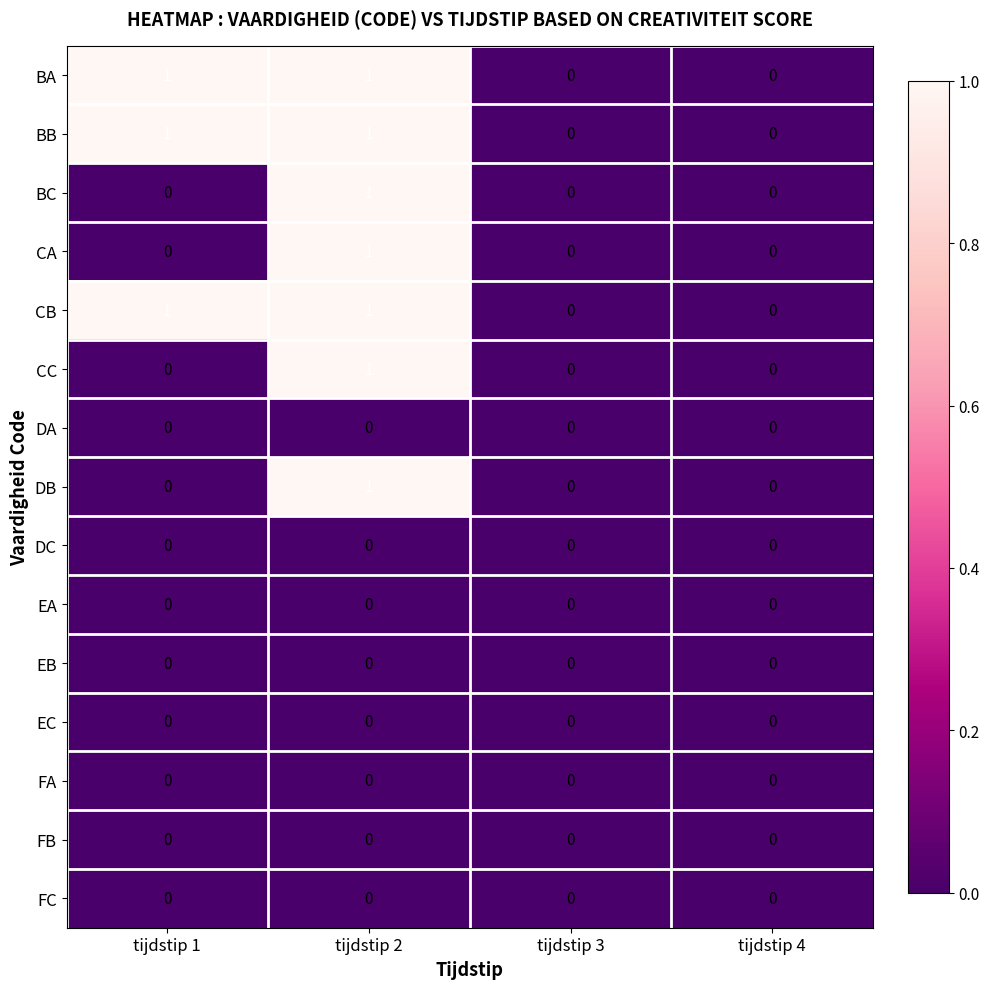

Is it true that DB equals -1 at tijdstip 4?

False